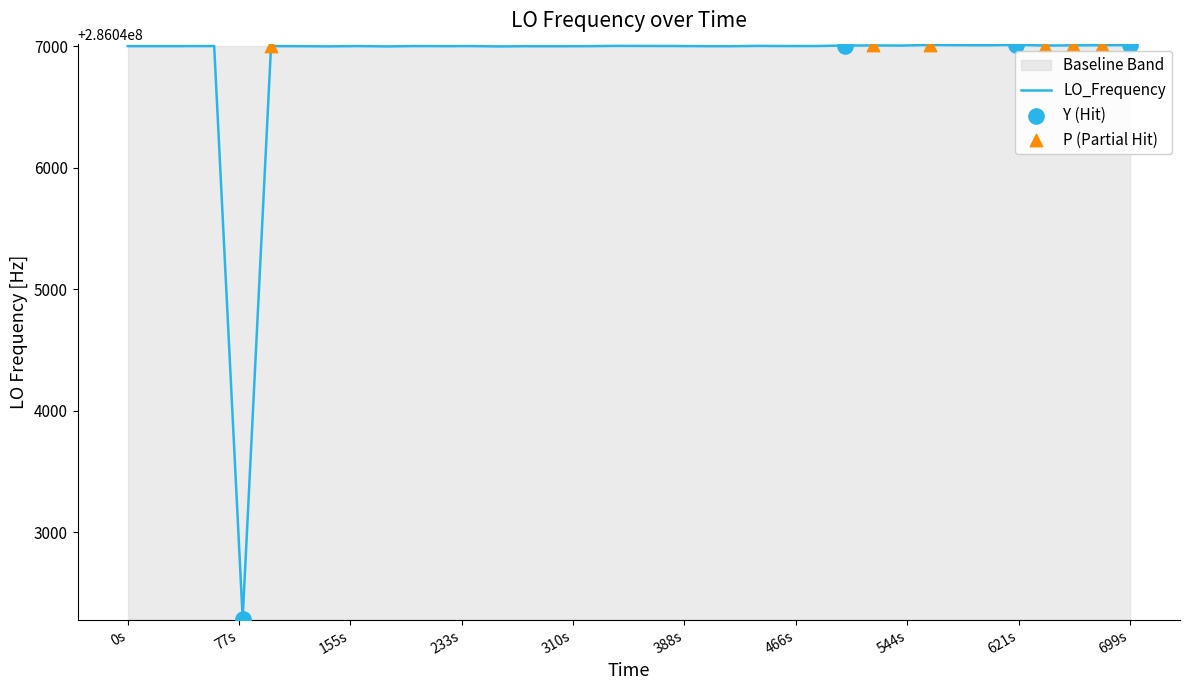

What is the minimum value for LO_Frequency?

286042288.3